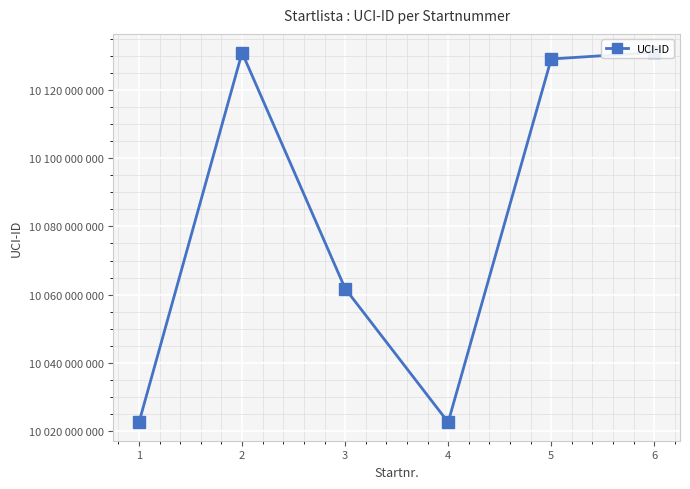

At which category does the data reach its first local valley?

4